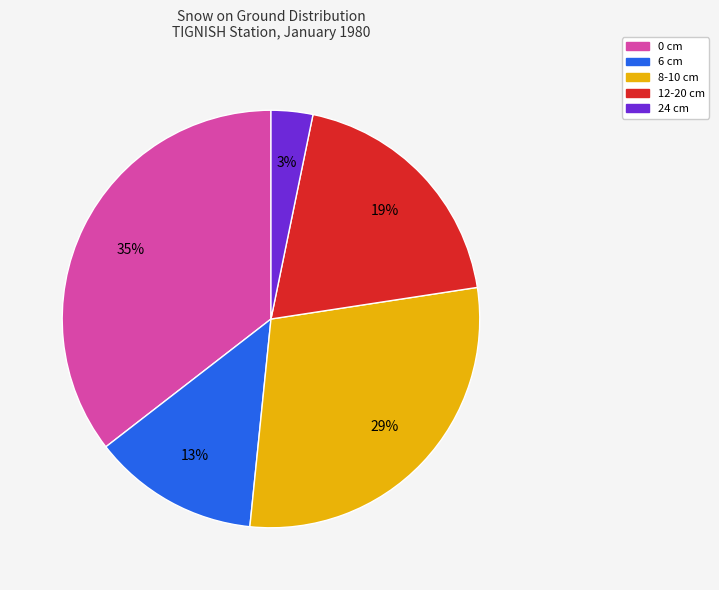

Is there any slice that represents more than half of the pie?

No